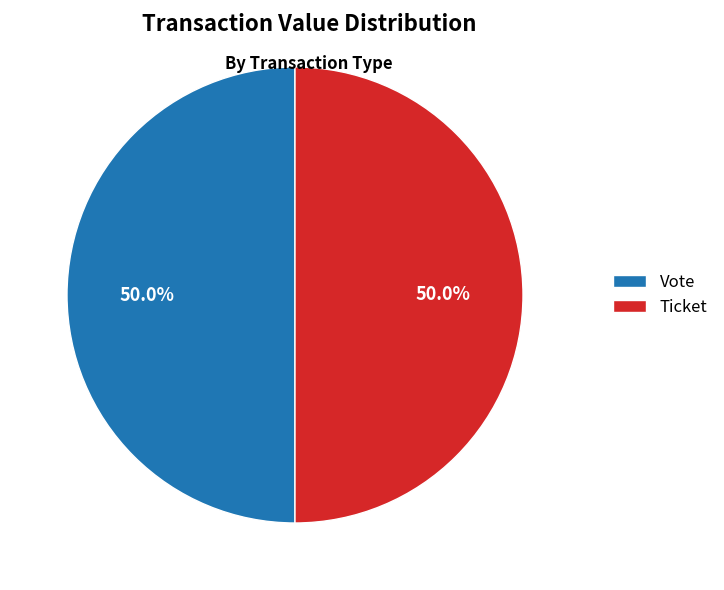

What percentage do Ticket and Vote together represent?

100.0%